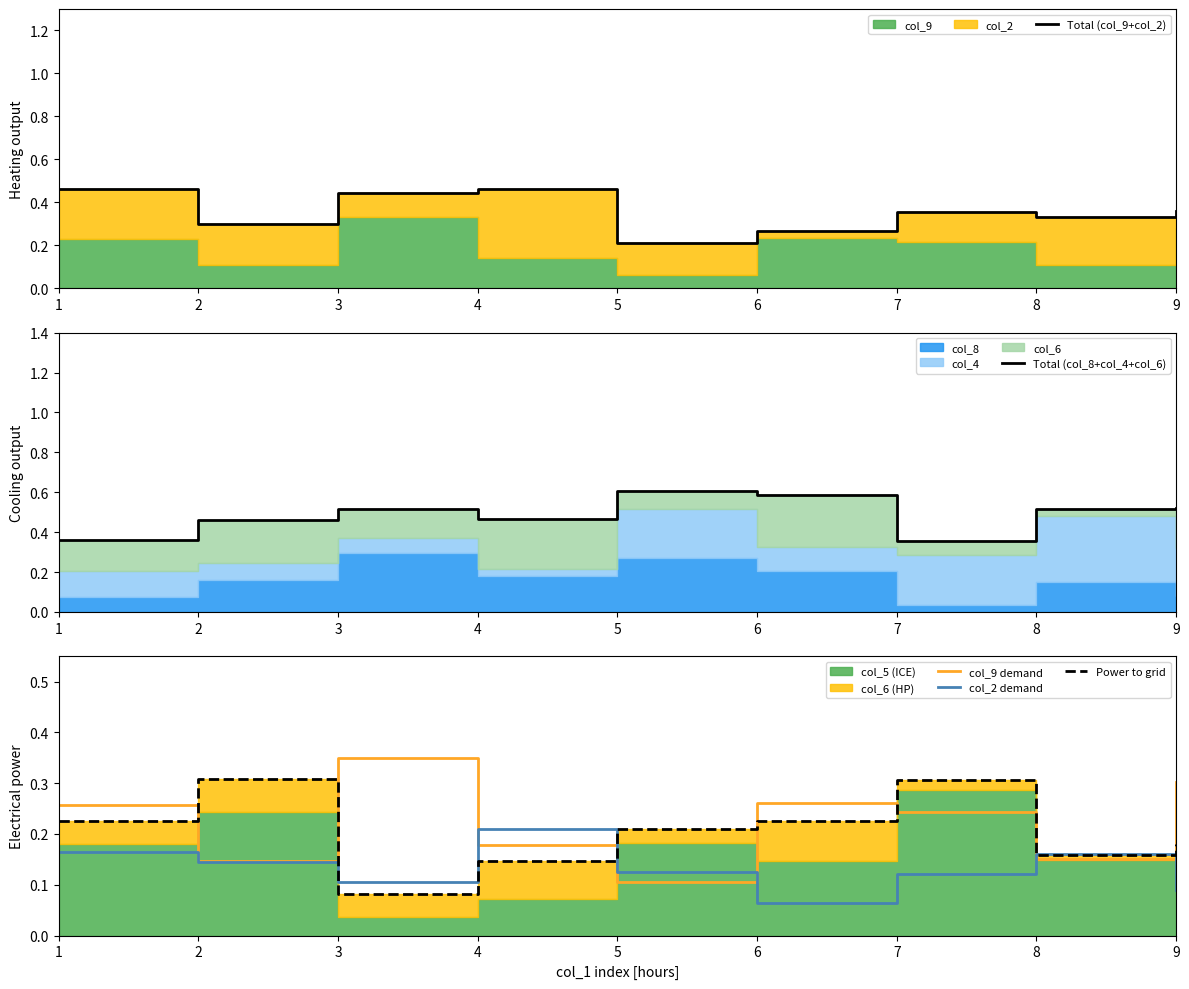

The Total (col_8+col_4+col_6) series shows 0.6 at 5. True or false?

True